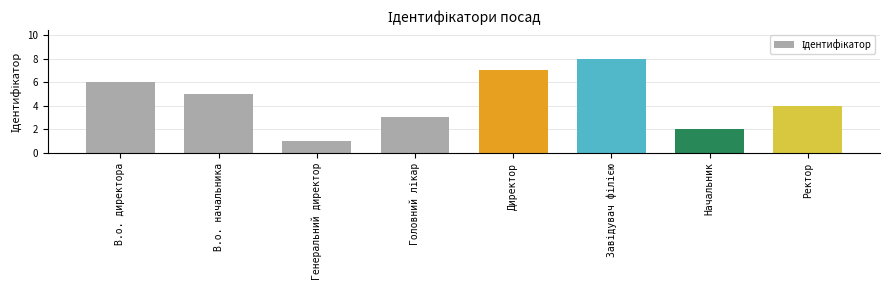

How many values are below 5?

4